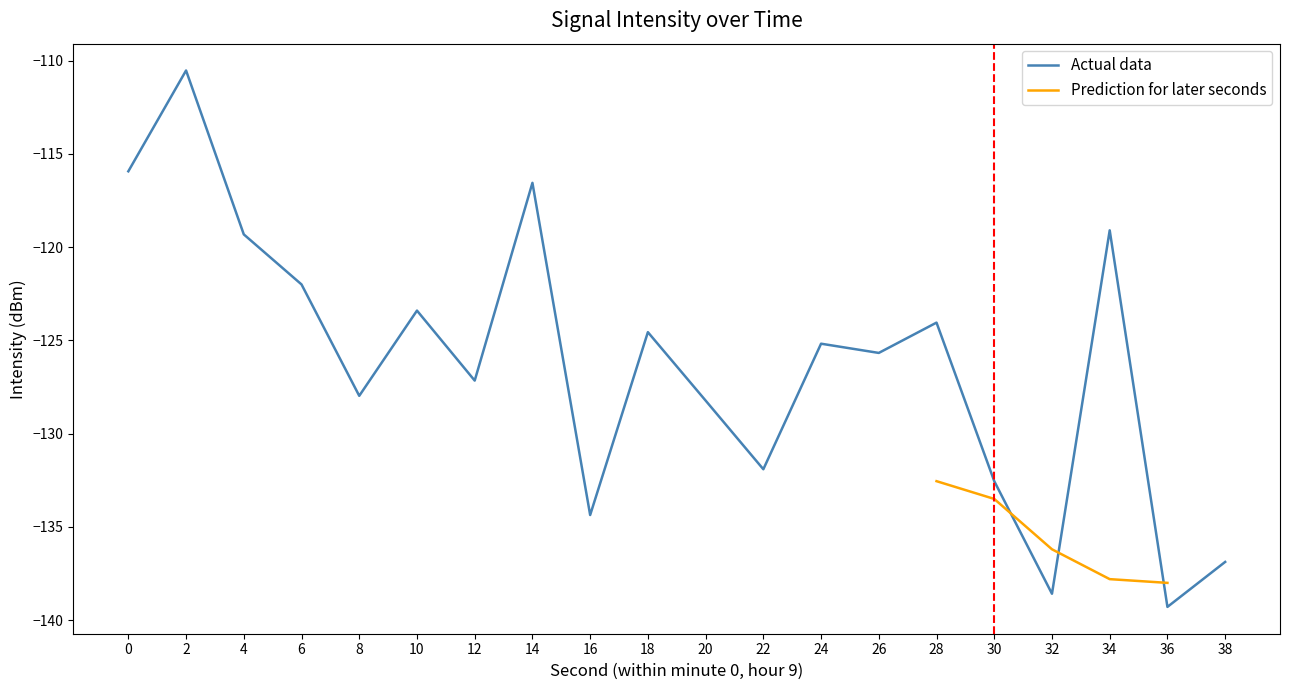

What is the minimum value for Actual data?

-139.3